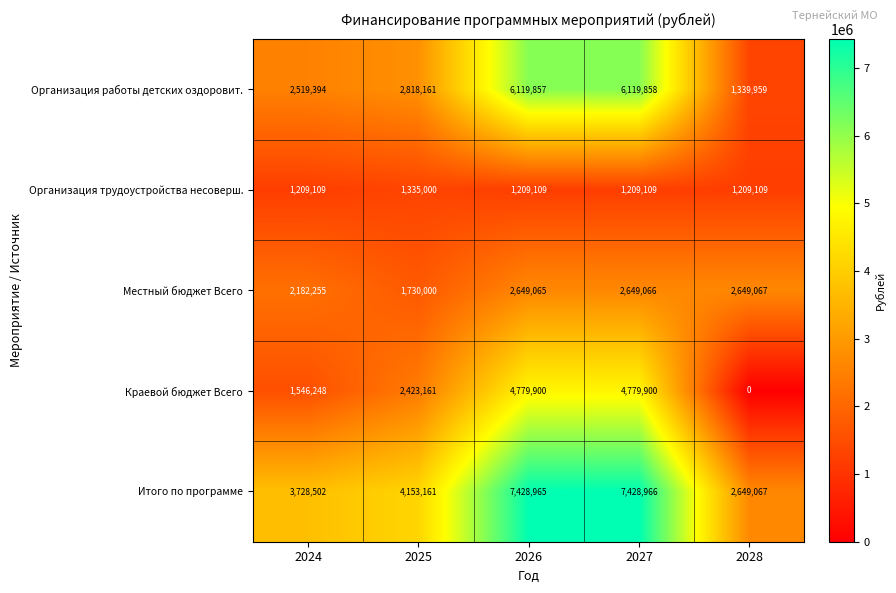

The value of Краевой бюджет Всего at 2028 is 0. True or false?

True